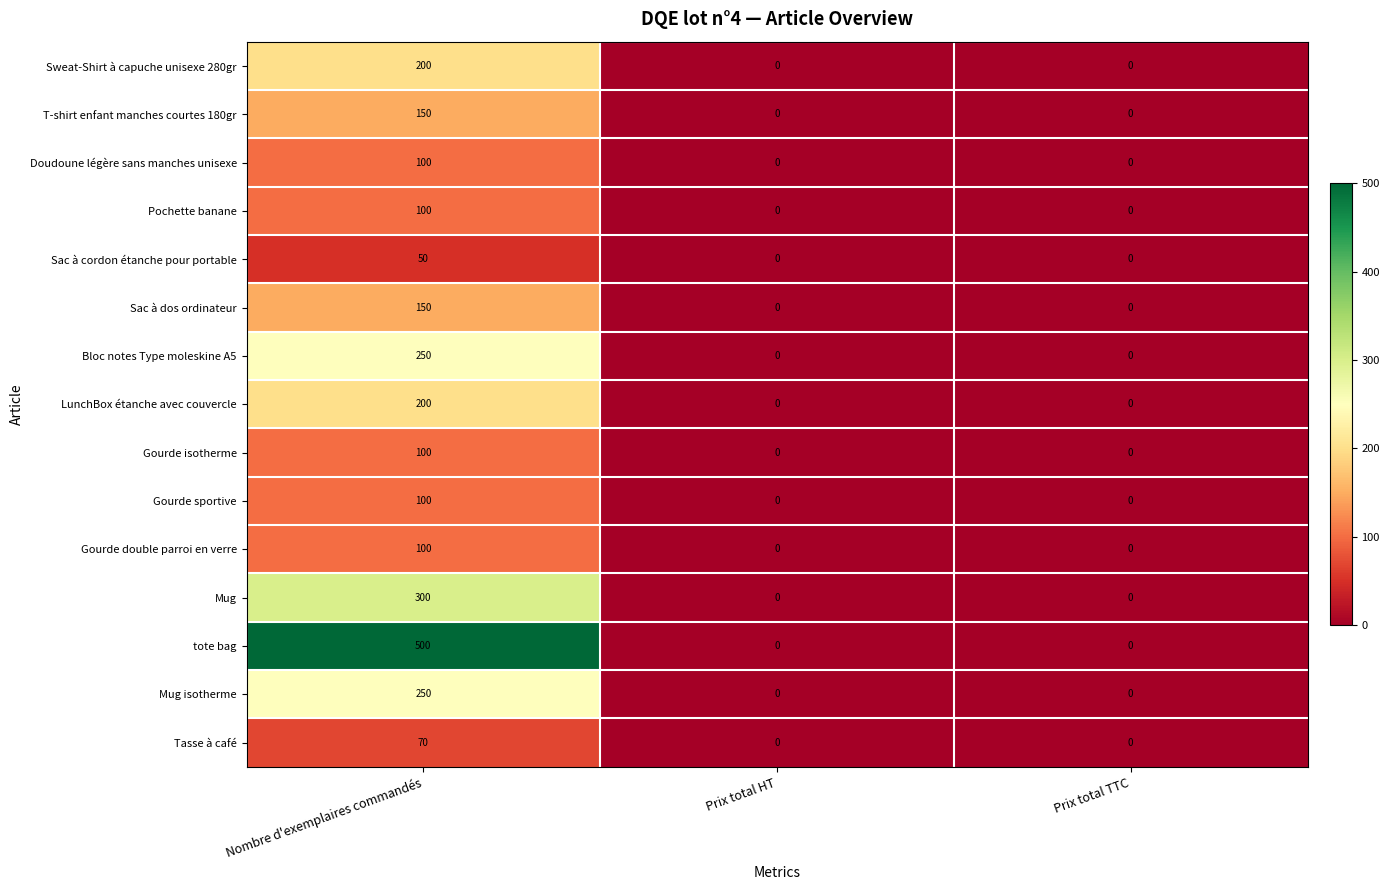

Which category has the highest value in the Tasse à café series?

Nombre d'exemplaires commandés